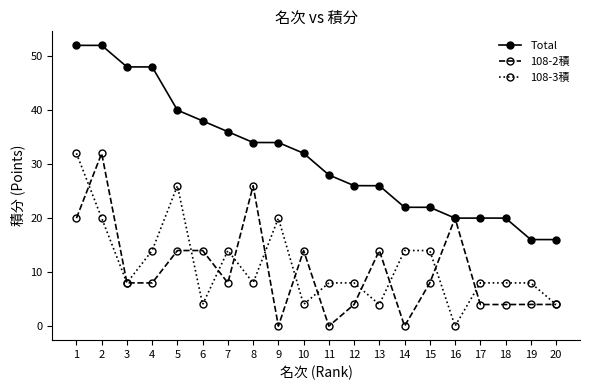

Count the number of categories in the chart.

20